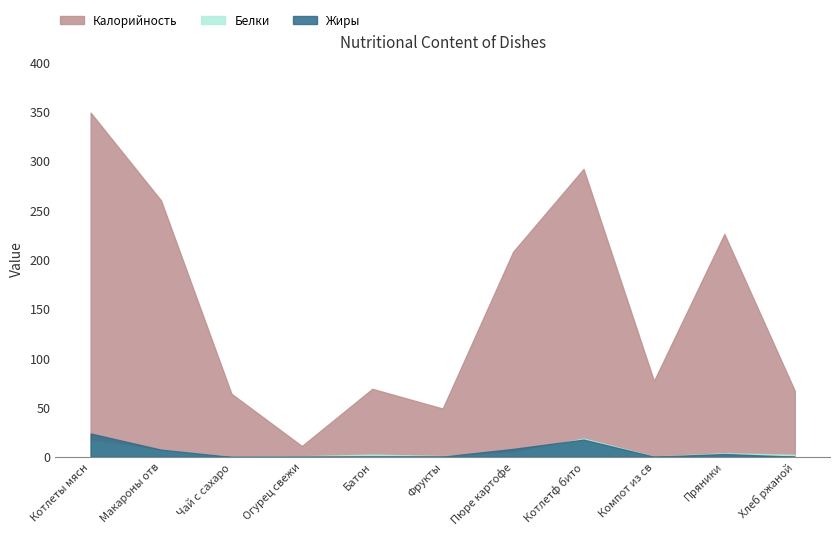

Is it true that Жиры equals 17.5 at Котлетф биточки рыбные?

True